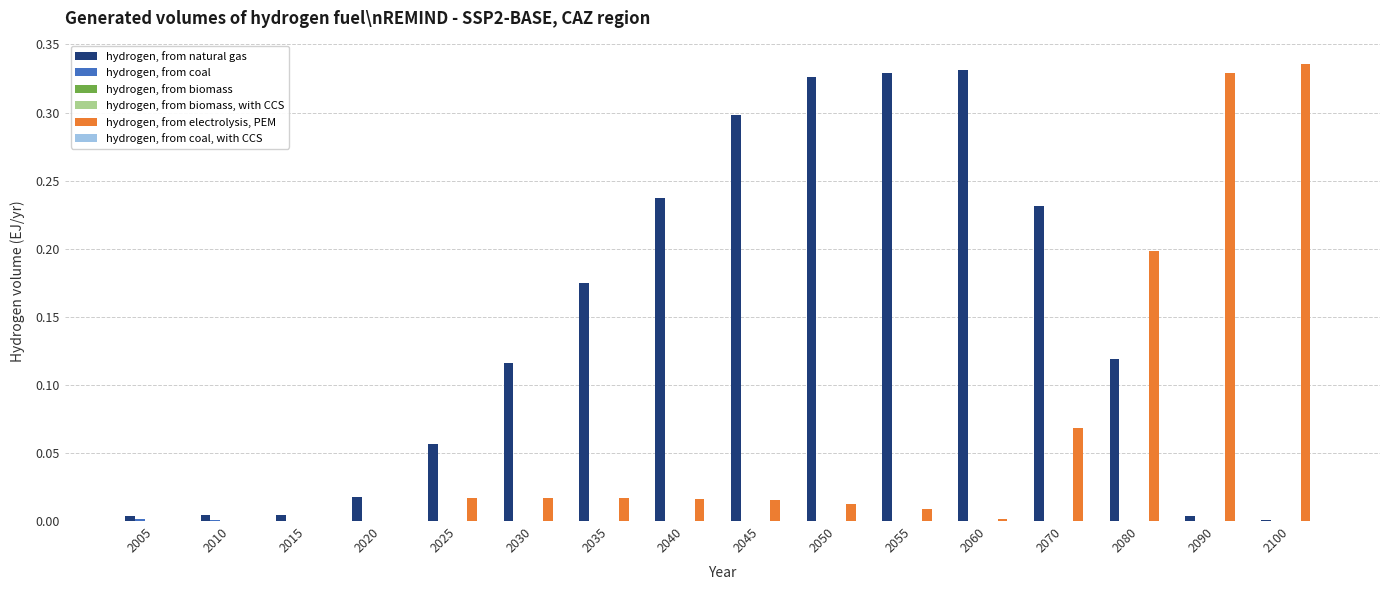

The value of hydrogen, from natural gas at 2055 is 0.3. True or false?

True